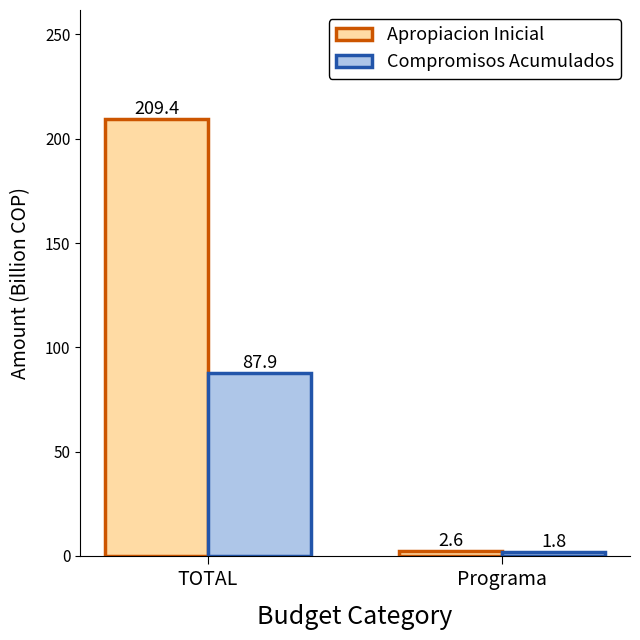

The value of Apropiacion Inicial at TOTAL is 278.8. True or false?

False